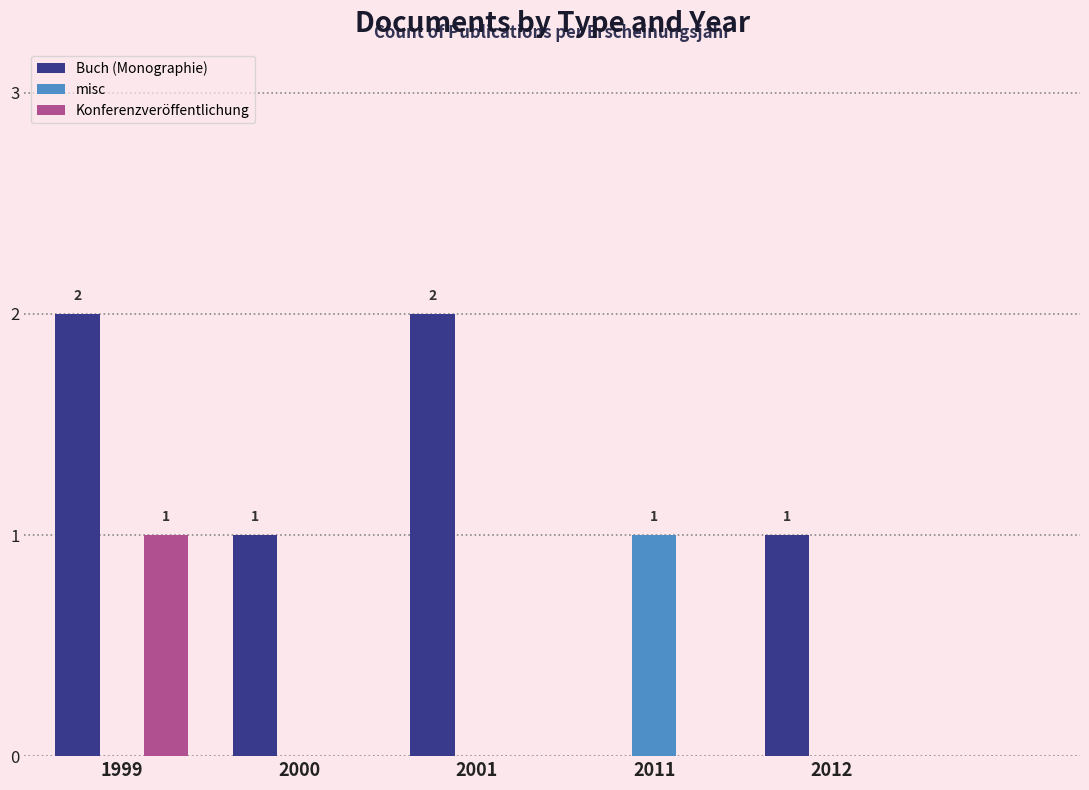

Reading left to right, list all the values displayed in this chart.

Buch (Monographie): 1999=2	2000=1	2001=2	2011=0	2012=1
misc: 1999=0	2000=0	2001=0	2011=1	2012=0
Konferenzveröffentlichung: 1999=1	2000=0	2001=0	2011=0	2012=0